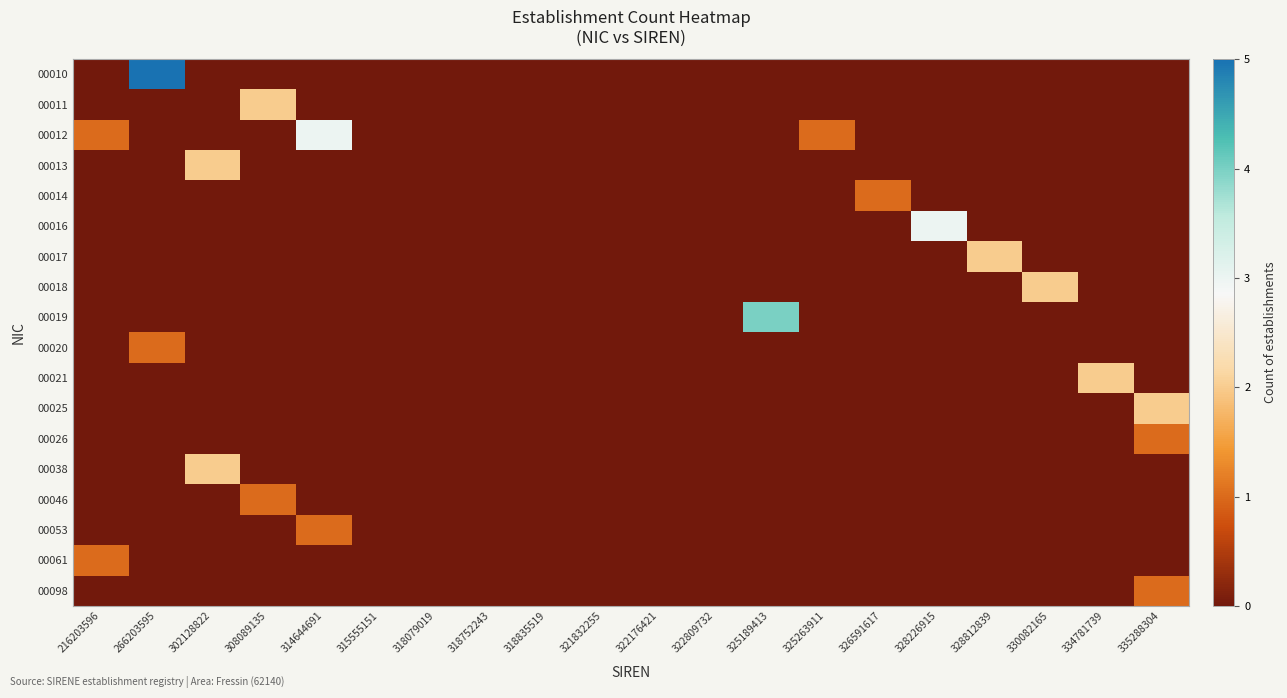

Between 334781739 and 216203596, which is larger?

334781739